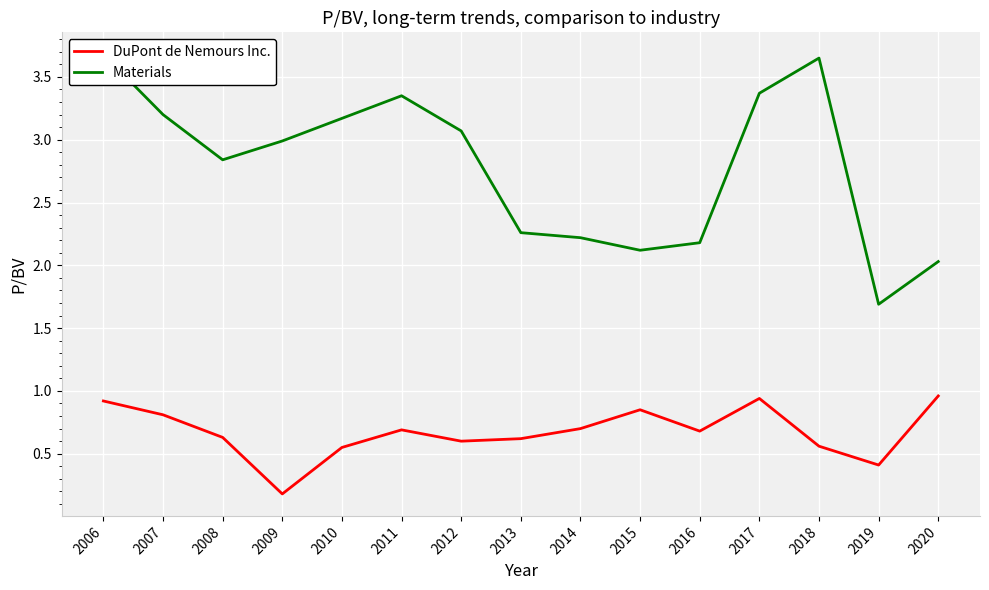

Reading left to right, transcribe all the data shown in this chart.

DuPont de Nemours Inc.: 2006=0.9	2007=0.8	2008=0.6	2009=0.2	2010=0.6	2011=0.7	2012=0.6	2013=0.6	2014=0.7	2015=0.8	2016=0.7	2017=0.9	2018=0.6	2019=0.4	2020=1.0
Materials: 2006=3.7	2007=3.2	2008=2.8	2009=3.0	2010=3.2	2011=3.4	2012=3.1	2013=2.3	2014=2.2	2015=2.1	2016=2.2	2017=3.4	2018=3.6	2019=1.7	2020=2.0